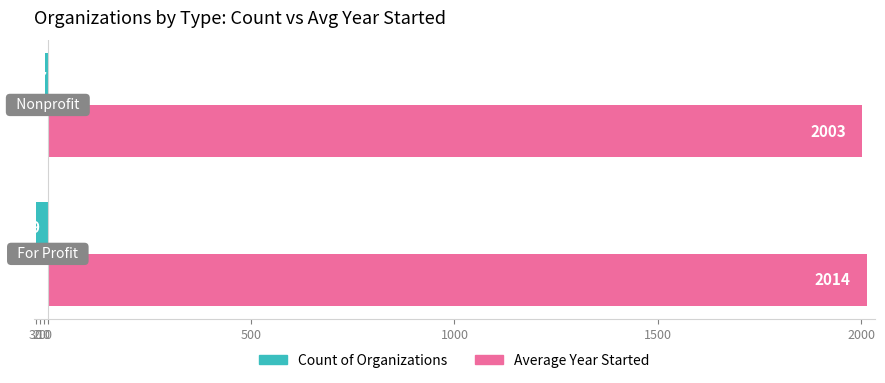

What are all the series names shown in the legend?

Count of Organizations, Average Year Started